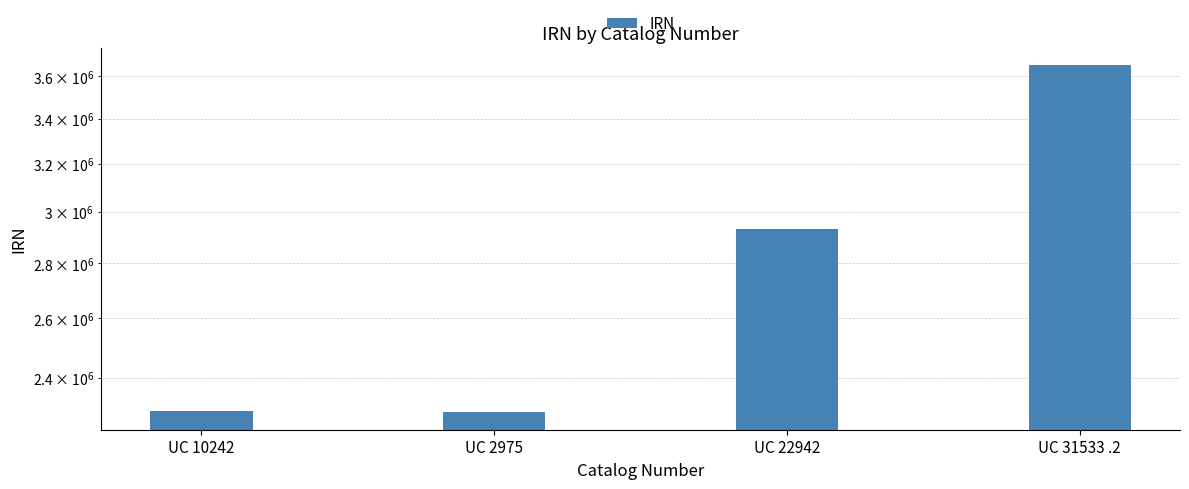

Is it true that the value at UC 31533 .2 is 3654585?

True